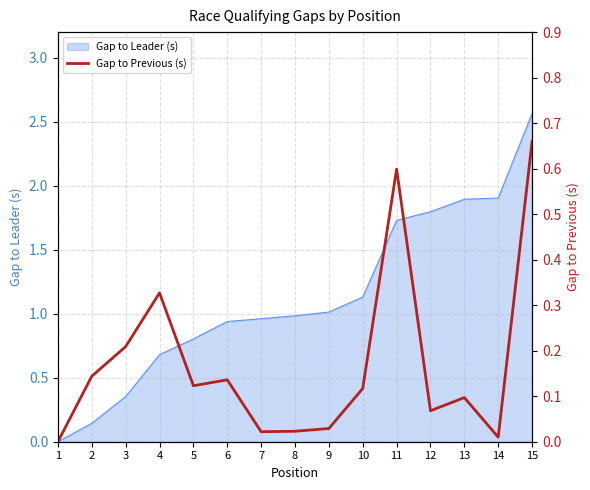

Which has a higher value, 2 or 11?

11